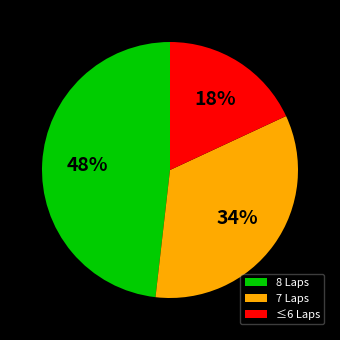

Is it true that ≤6 Laps is 26% of the pie?

False